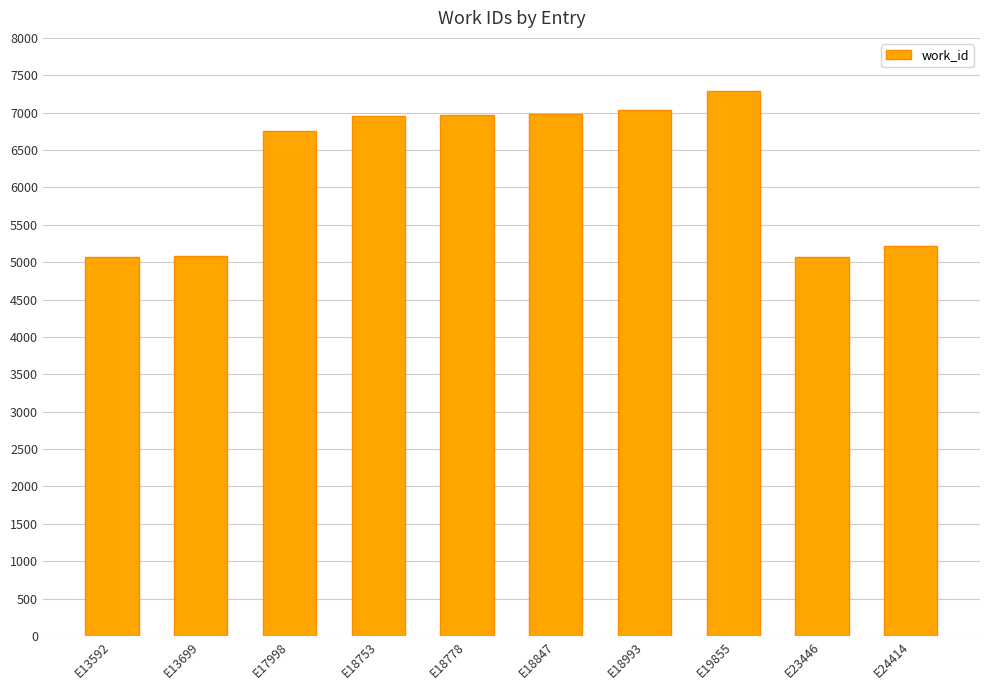

What is the greatest value displayed?

7291